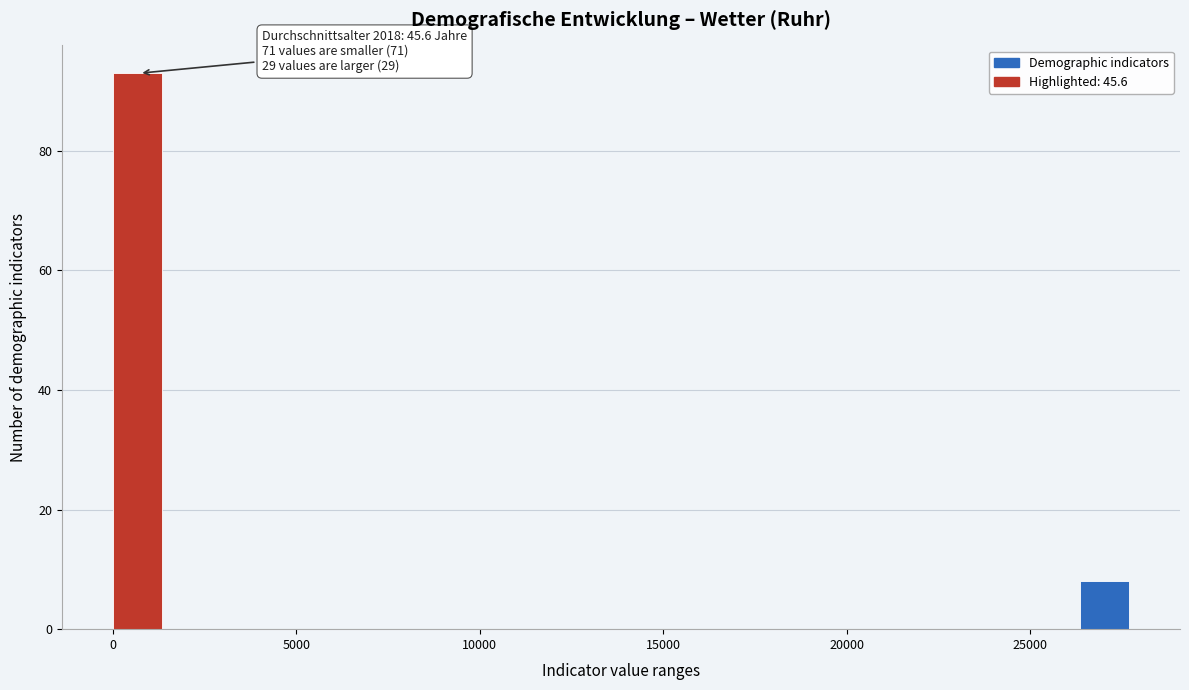

Around what value on the x-axis is the tallest bar? Give the approximate position of its centre, as read against the axis.

500